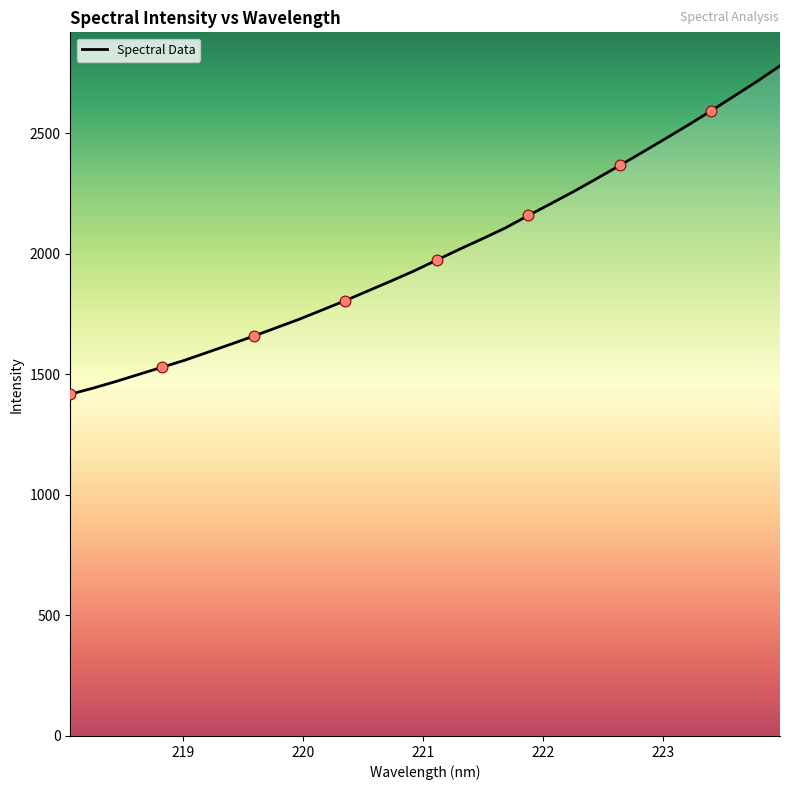

What is the difference between the maximum and minimum values?

1361.9